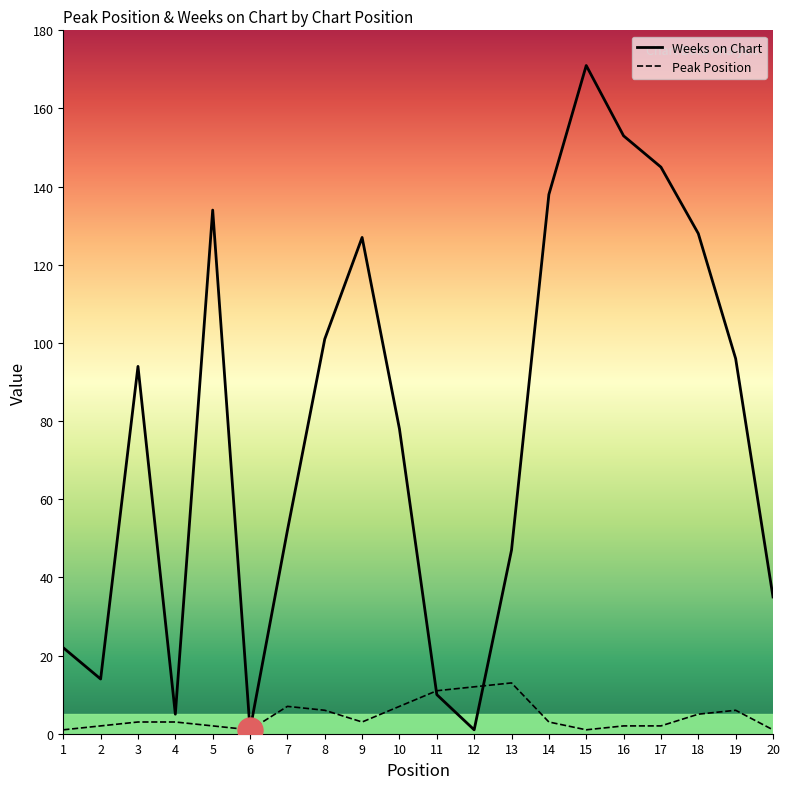

What is the lowest value of the Weeks on Chart series?

1